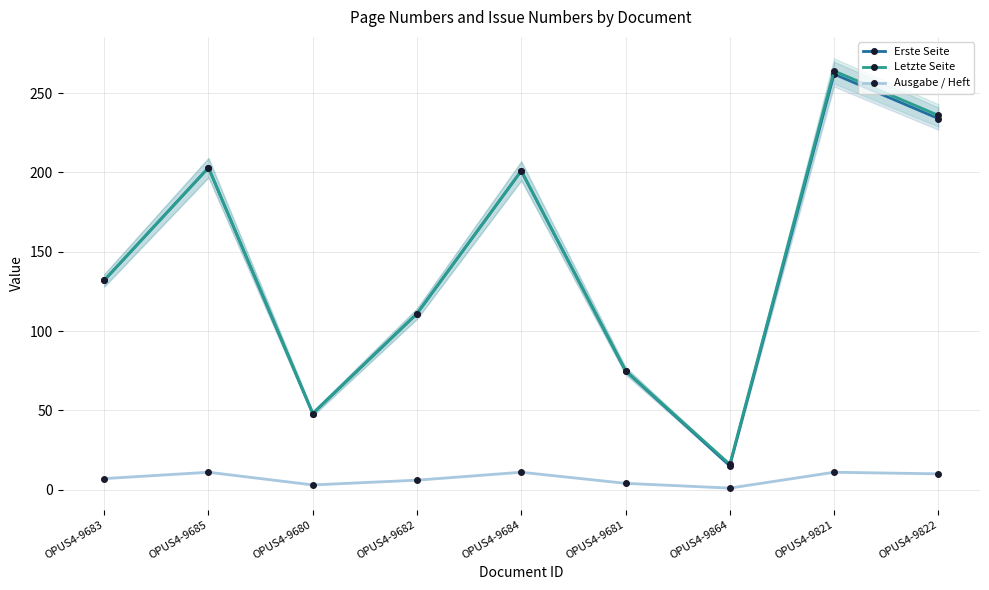

Count the number of categories in the chart.

9